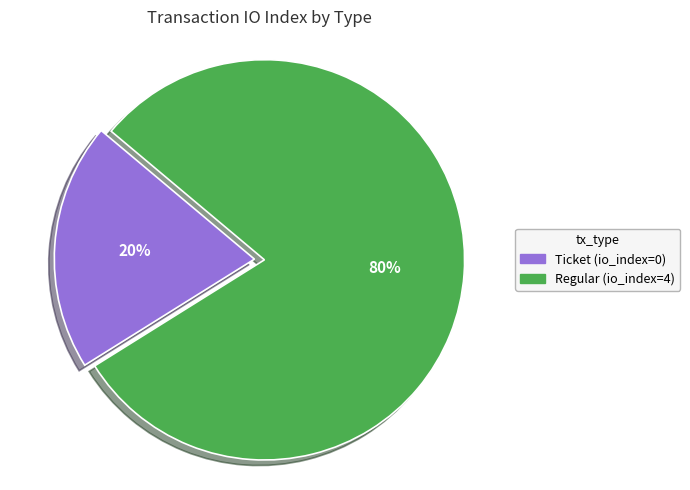

Rank the categories by value from highest to lowest.

Regular (io_index=4), Ticket (io_index=0)